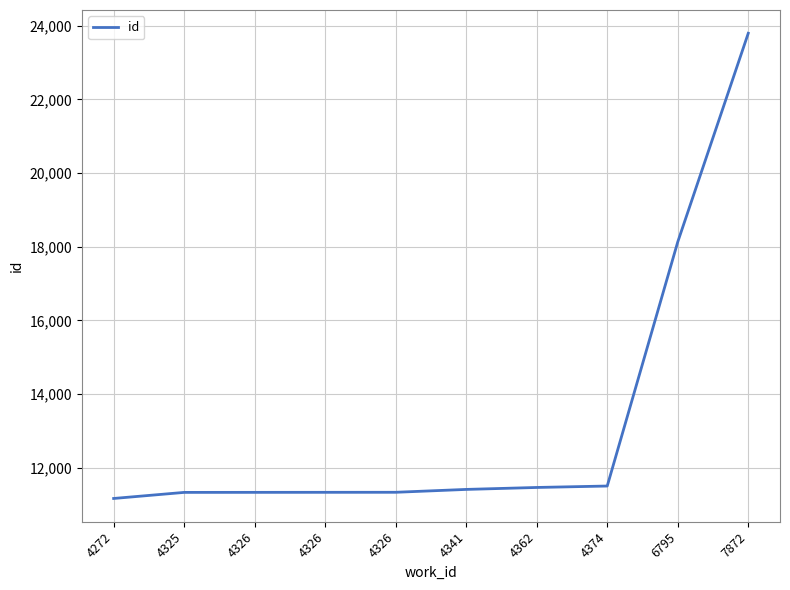

What is the difference between the values at 7872 and 4326?

12473